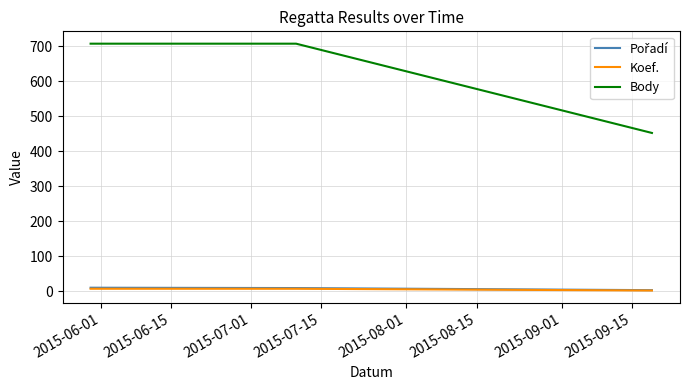

Which series has the largest range (max minus min)?

Body